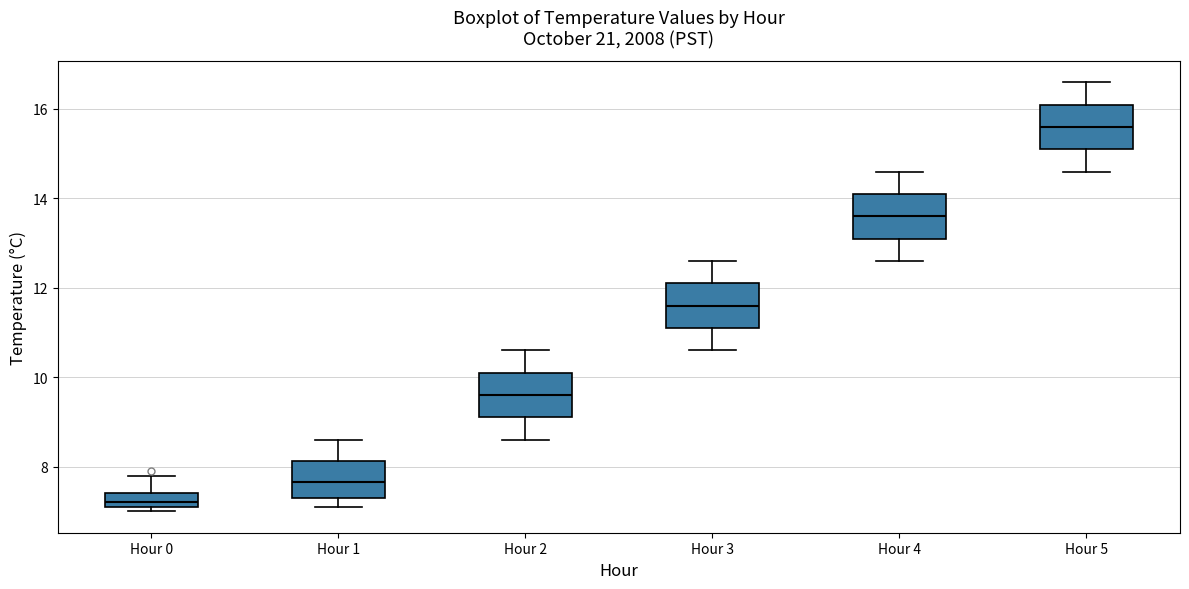

Where is the upper edge of the box for Hour 2 on the y-axis? The values are not printed on the chart, so give them approximately, as read against the axis.

10.2